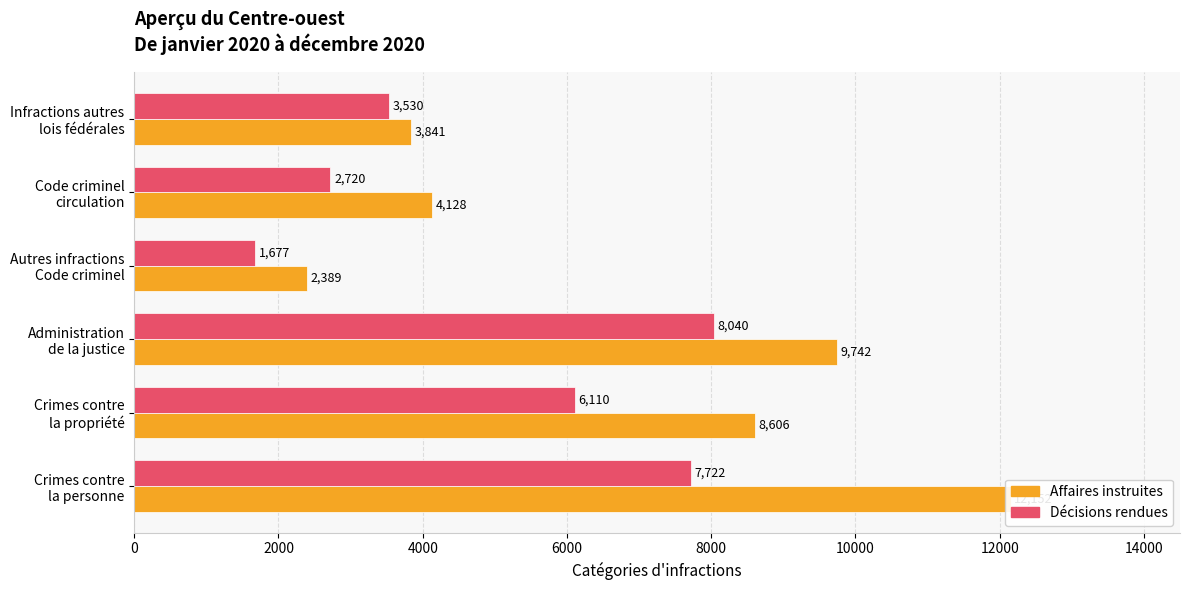

What is the highest value of the Affaires instruites series?

12152